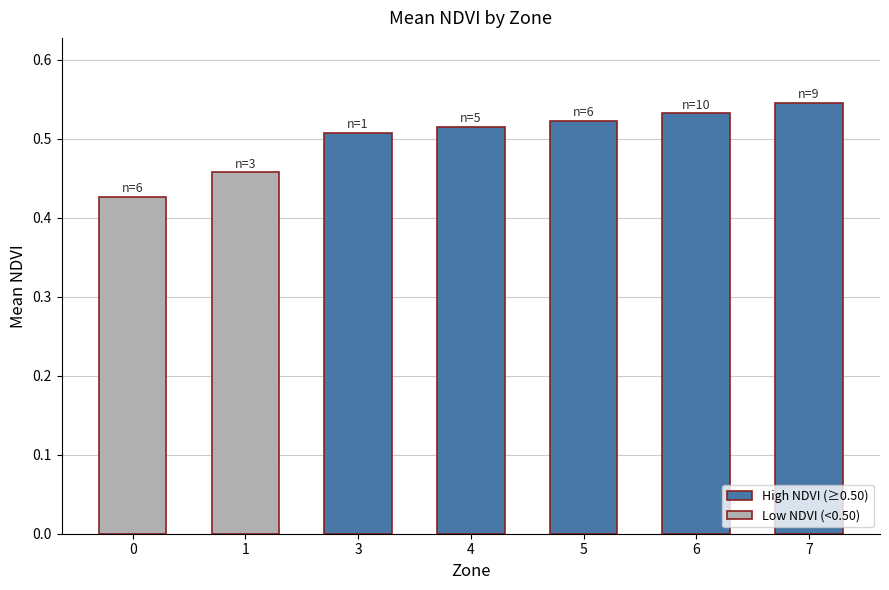

Rank the categories by value from highest to lowest.

7, 6, 5, 4, 3, 1, 0